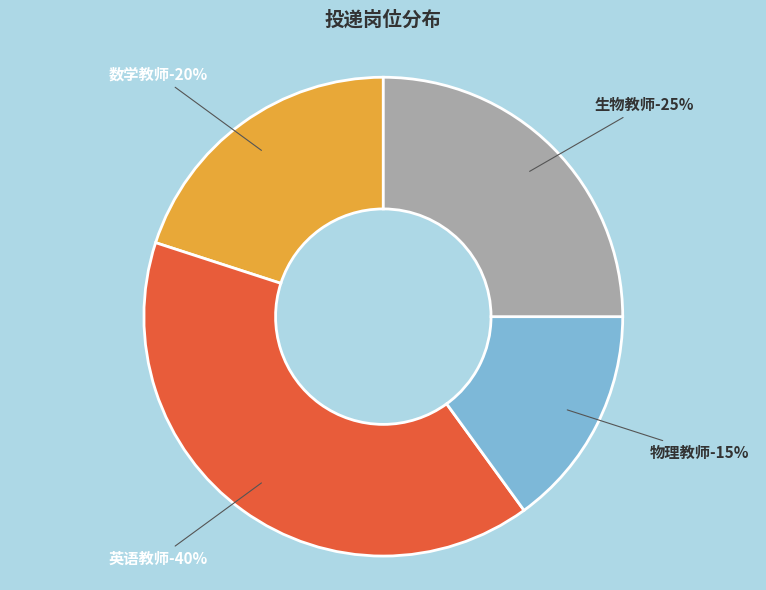

What percentage is the 物理教师 slice, to the nearest percent?

15%